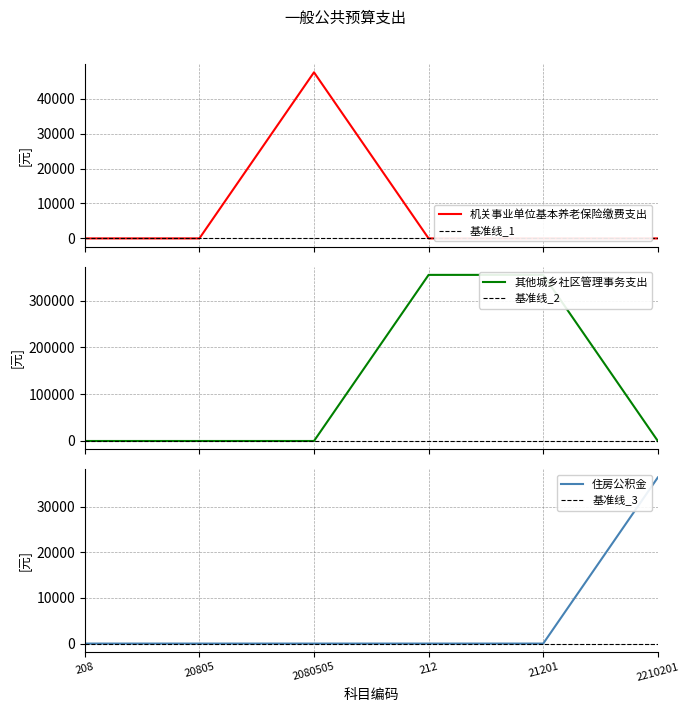

What is the sum of the 其他城乡社区管理事务支出 values at 21201 and 208?

355266.4